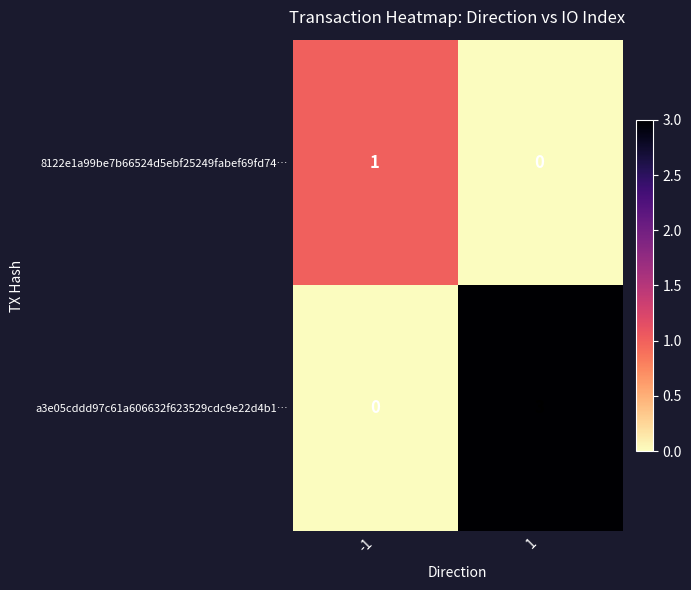

Which series has the widest spread of values?

a3e05cddd97c61a606632f623529cdc9e22d4b1…